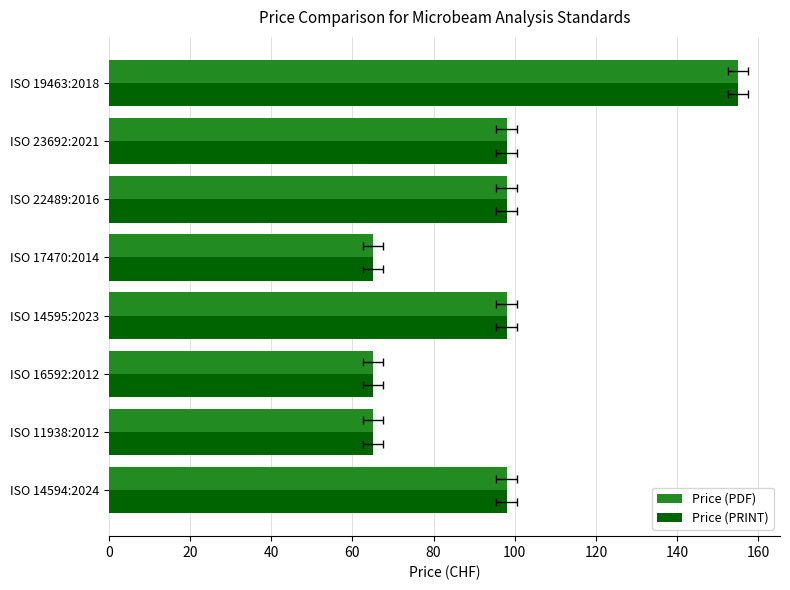

What is the difference between the second highest and minimum values in the Price (PRINT) series?

33